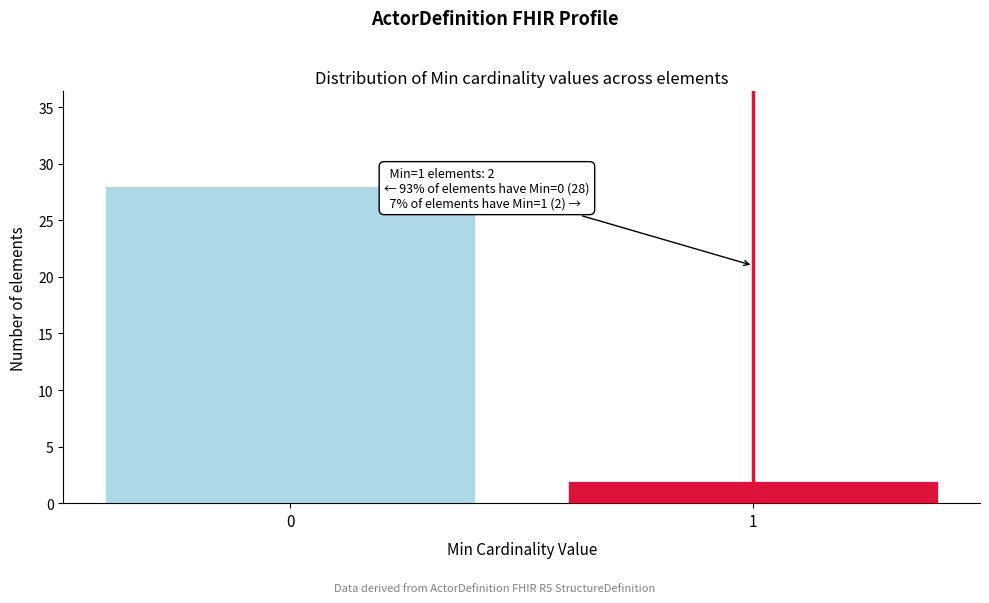

Reading left to right, extract all data points from this chart.

28	2